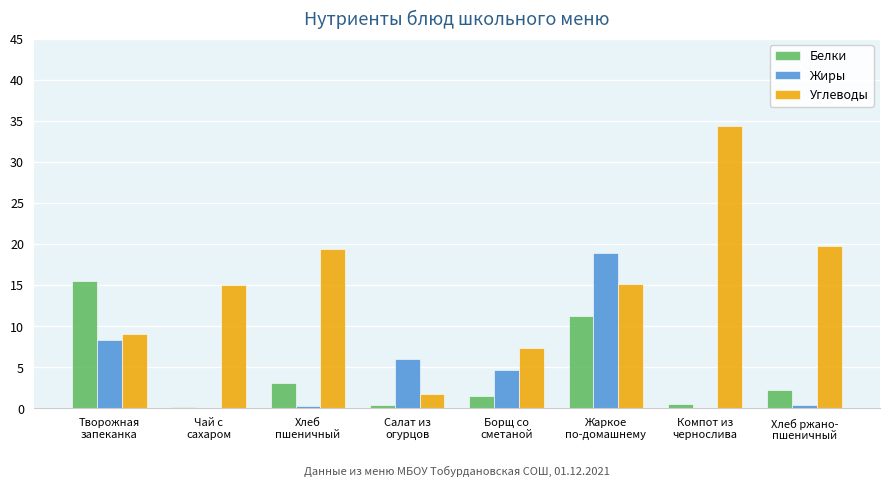

What is the sum of all Жиры values?

38.8